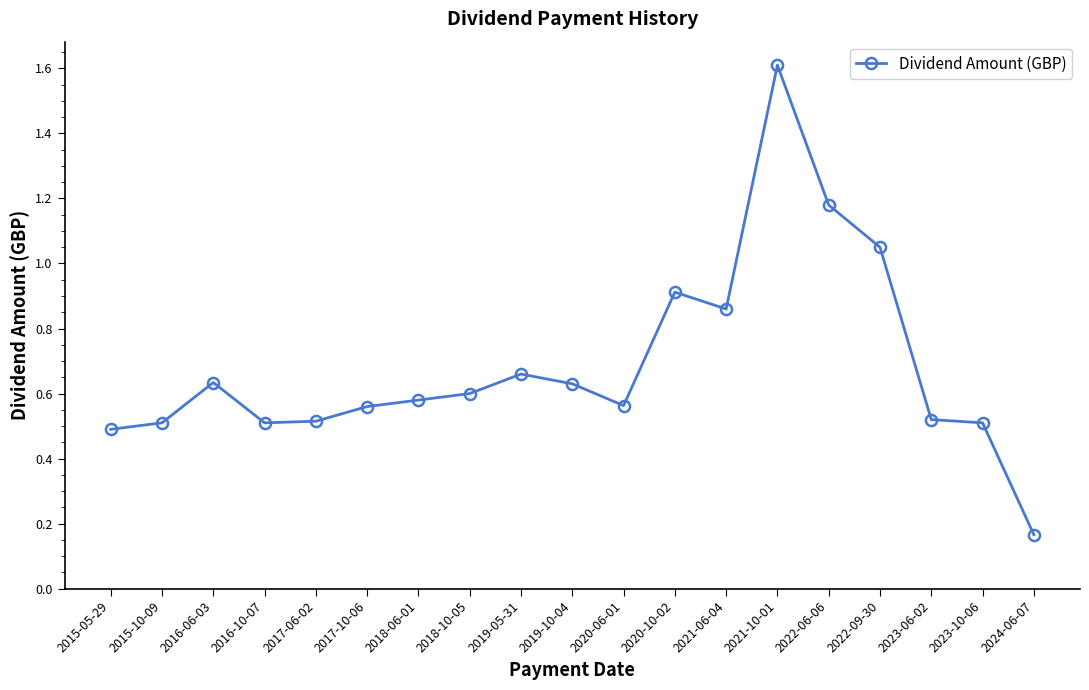

True or false: the data has more than 2 interior local peaks.

True